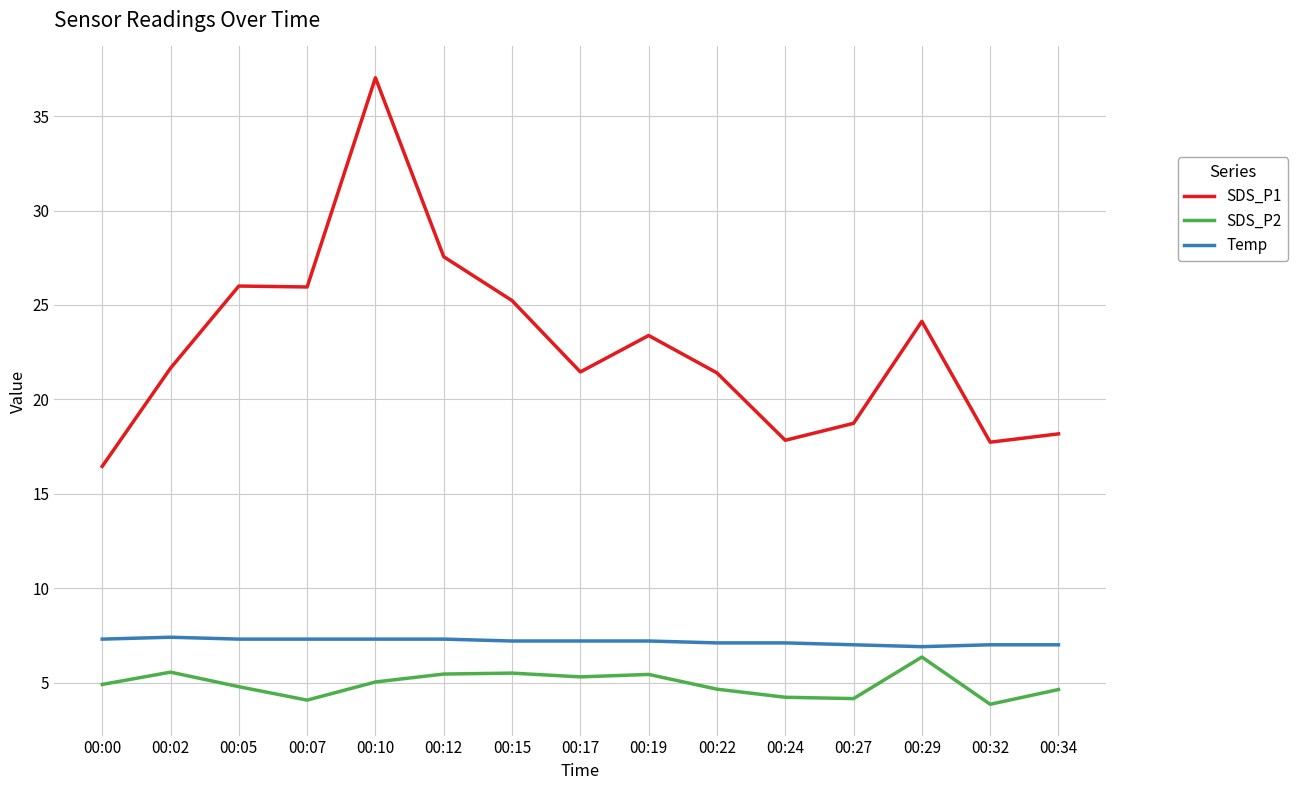

True or false: SDS_P2 and SDS_P1 intersect in this chart.

False